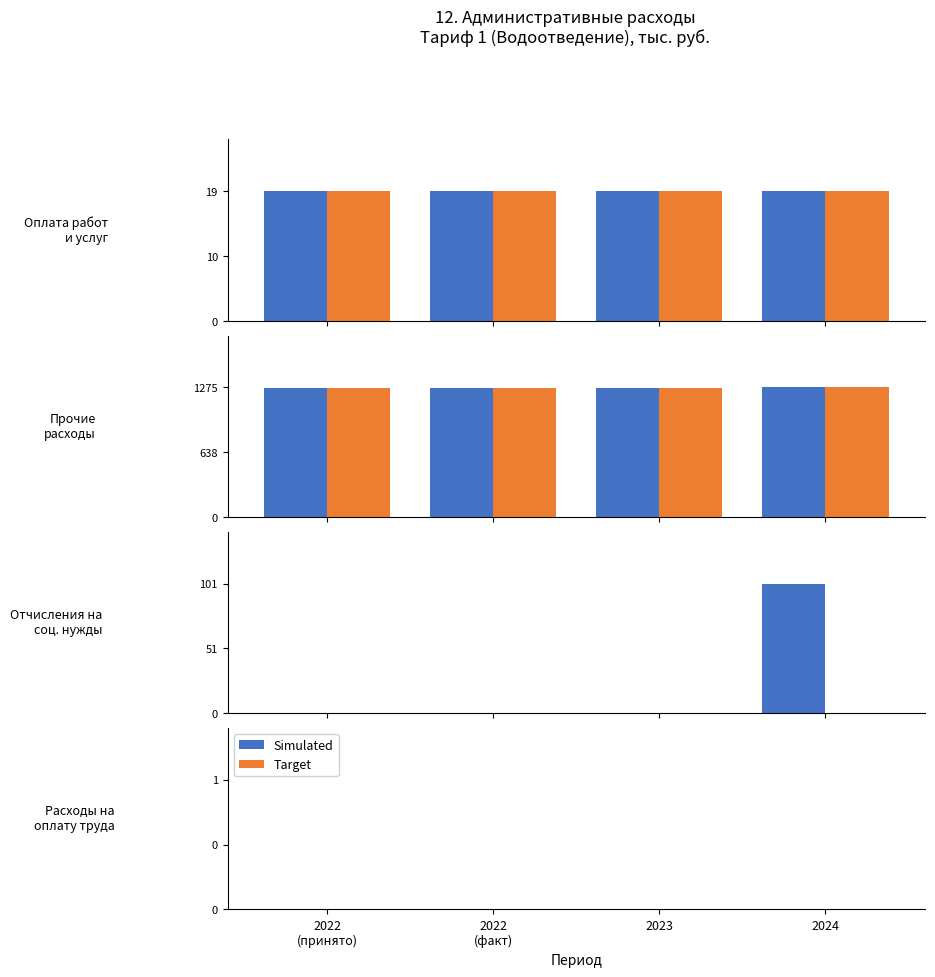

At how many categories does at least one series exceed 269?

4